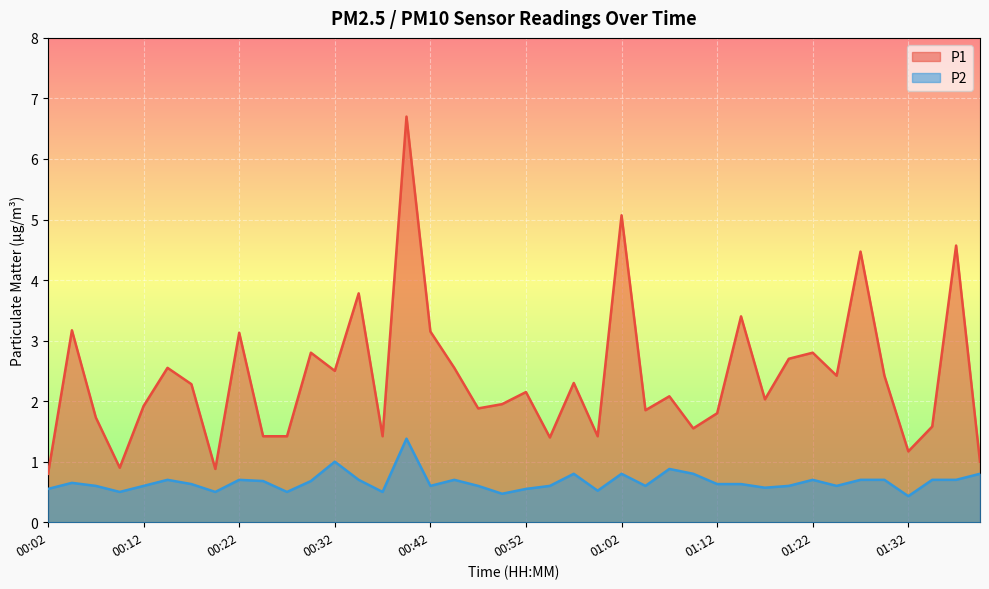

Rank the series by their average value, from highest to lowest.

P1, P2